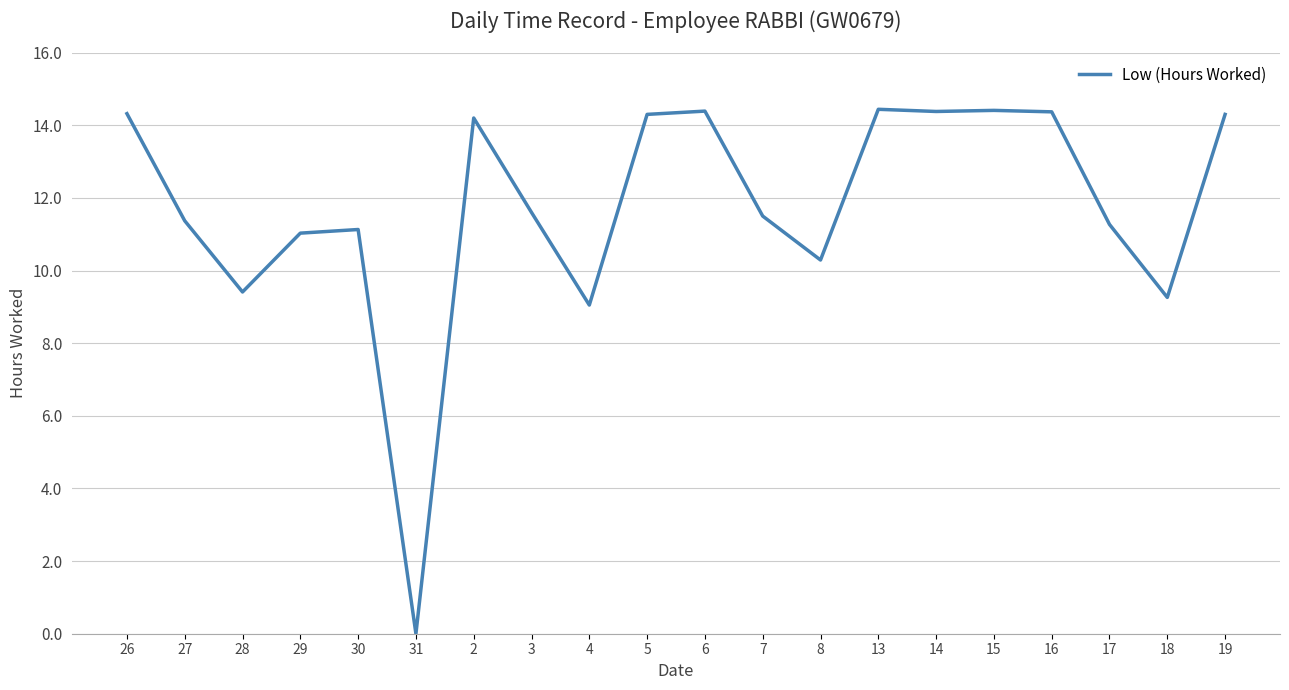

What is the sum of the values at 28 and 4?

18.5